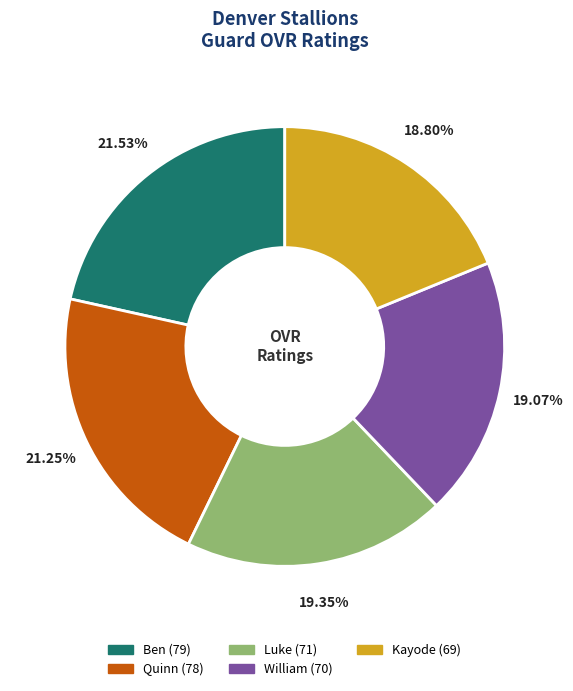

Is the sum of William and Ben greater than half?

No